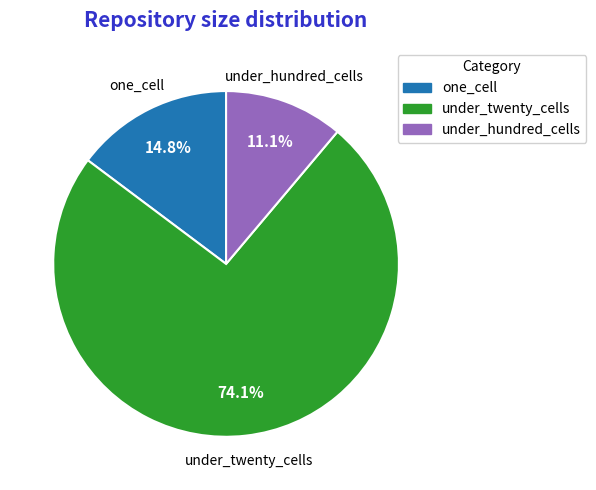

What is the smallest slice in the pie chart?

under_hundred_cells